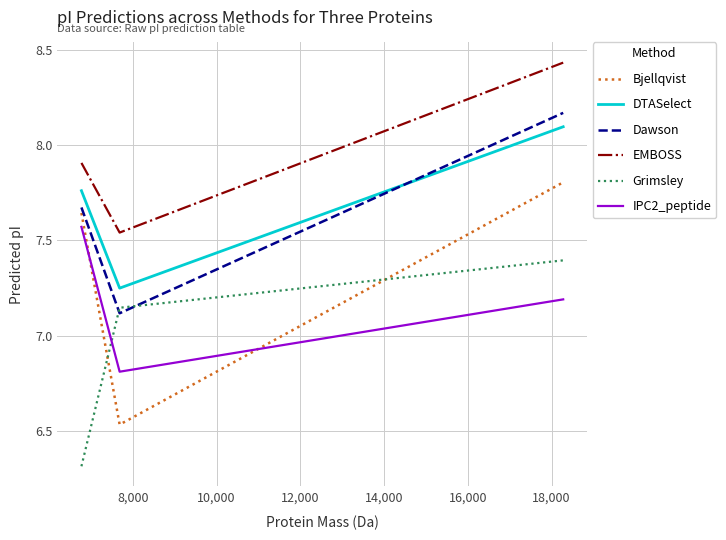

What is the highest value of the Grimsley series?

7.4